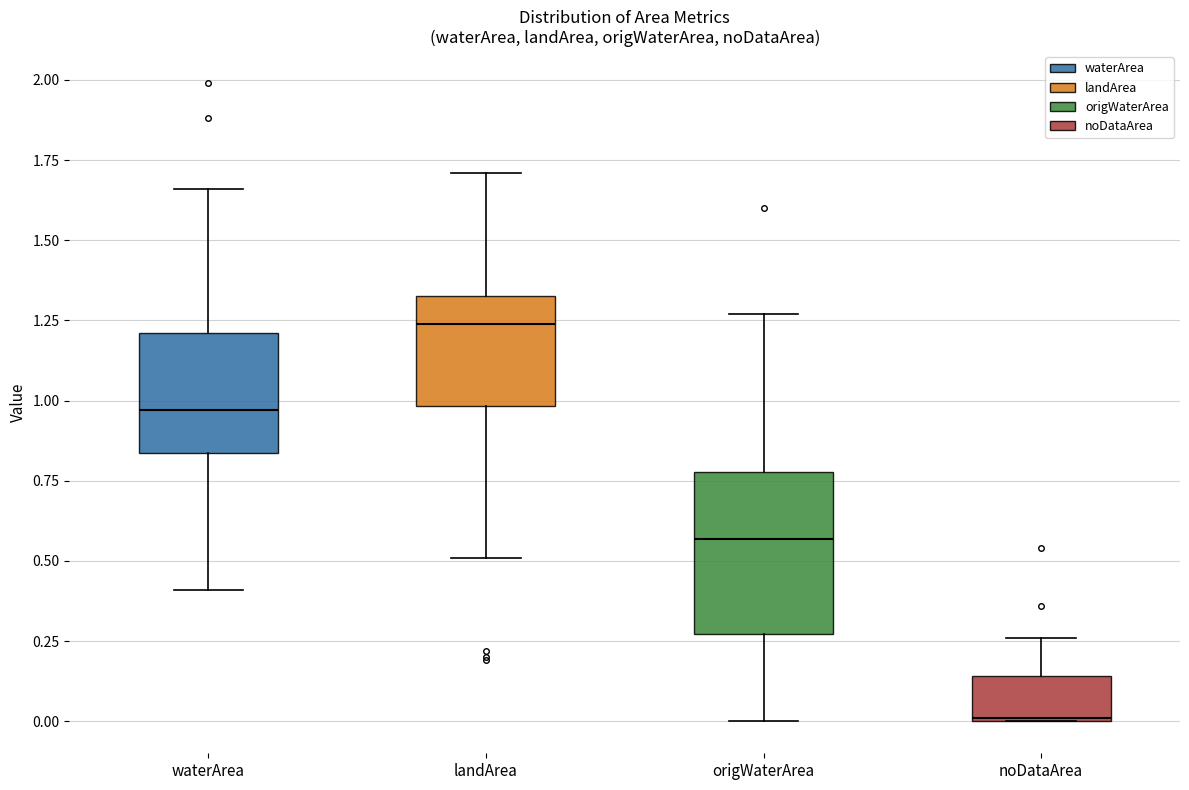

Comparing the boxes themselves (not the whiskers), which one is the tallest?

origWaterArea